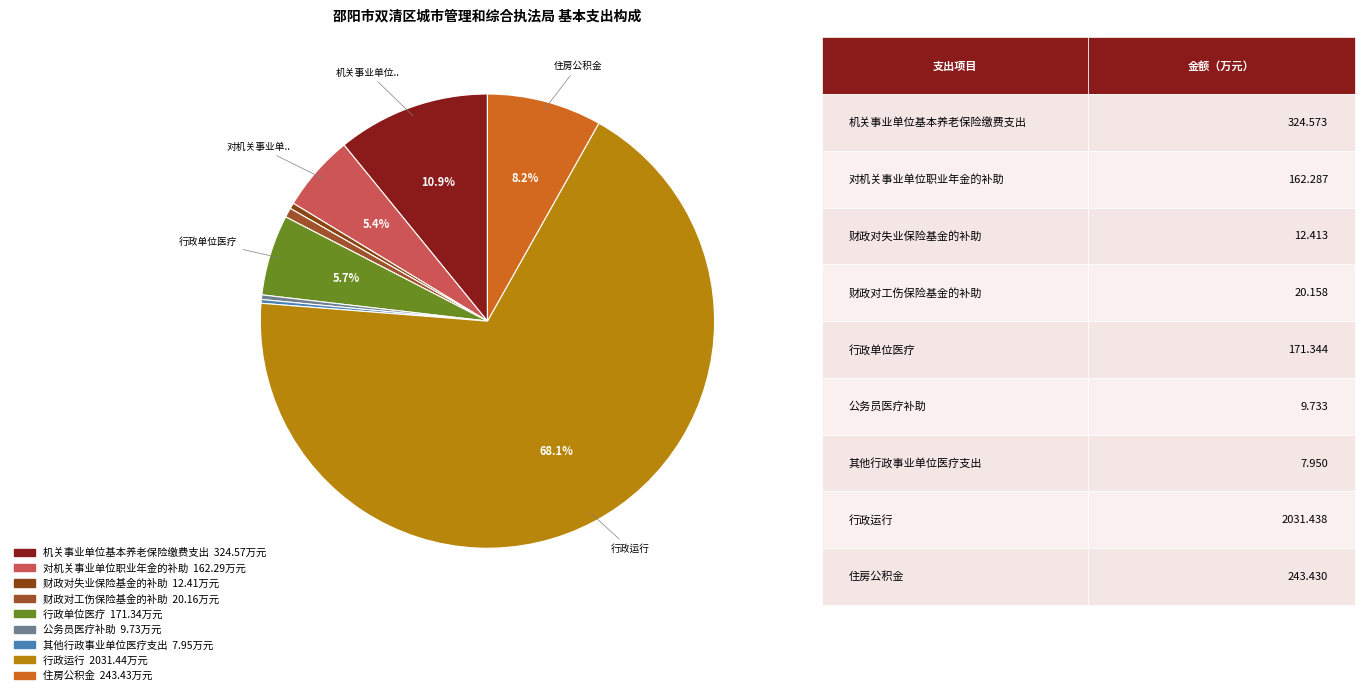

To the nearest percent, what is the difference between the largest and smallest slice percentages?

68%